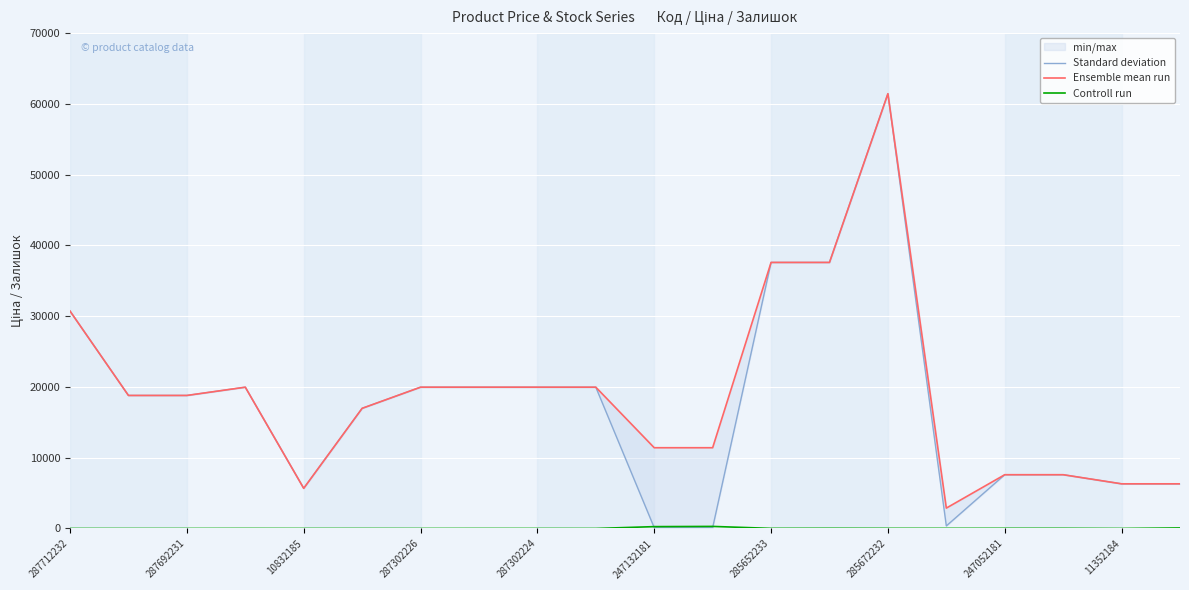

Is this an area chart (filled region under the line)?

No